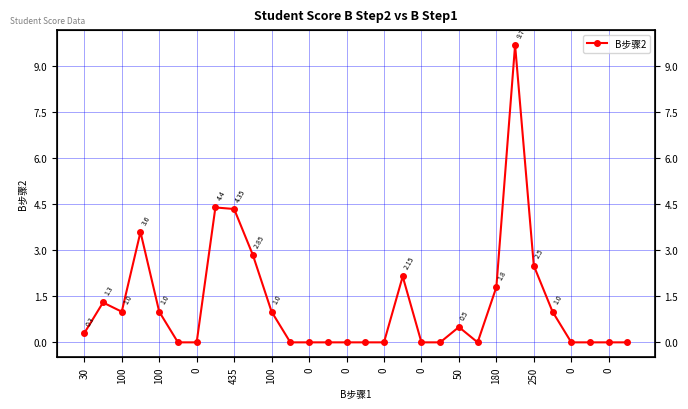

The chart shows a value of 1.6 at 250. True or false?

False